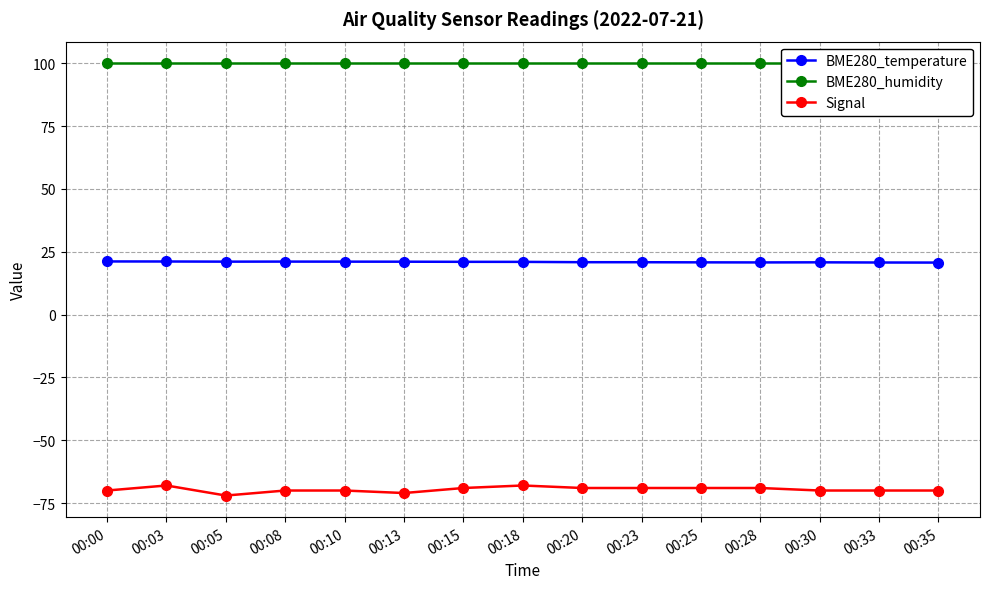

Is this an area chart (filled region under the line)?

No